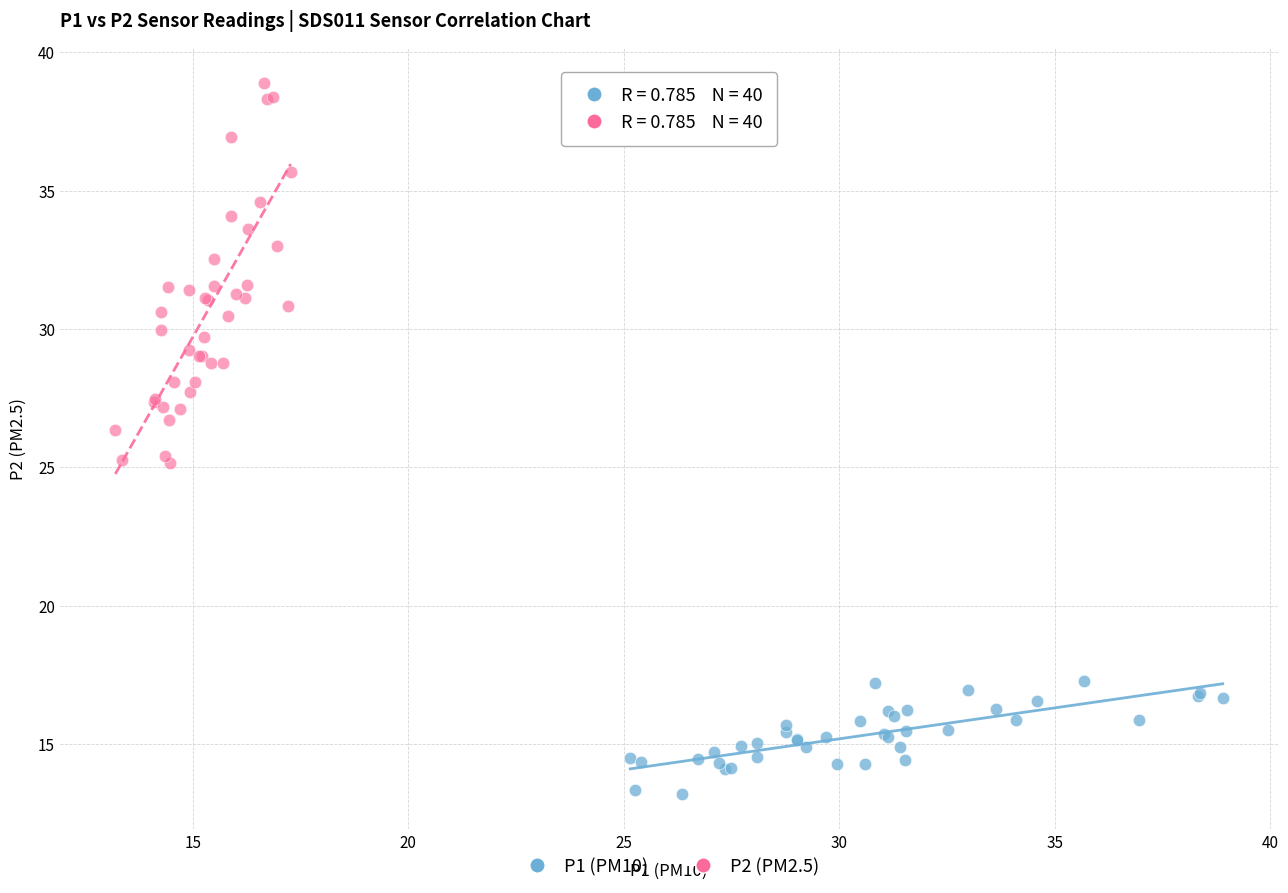

Which series reaches the maximum Y coordinate?

P2 (PM2.5)